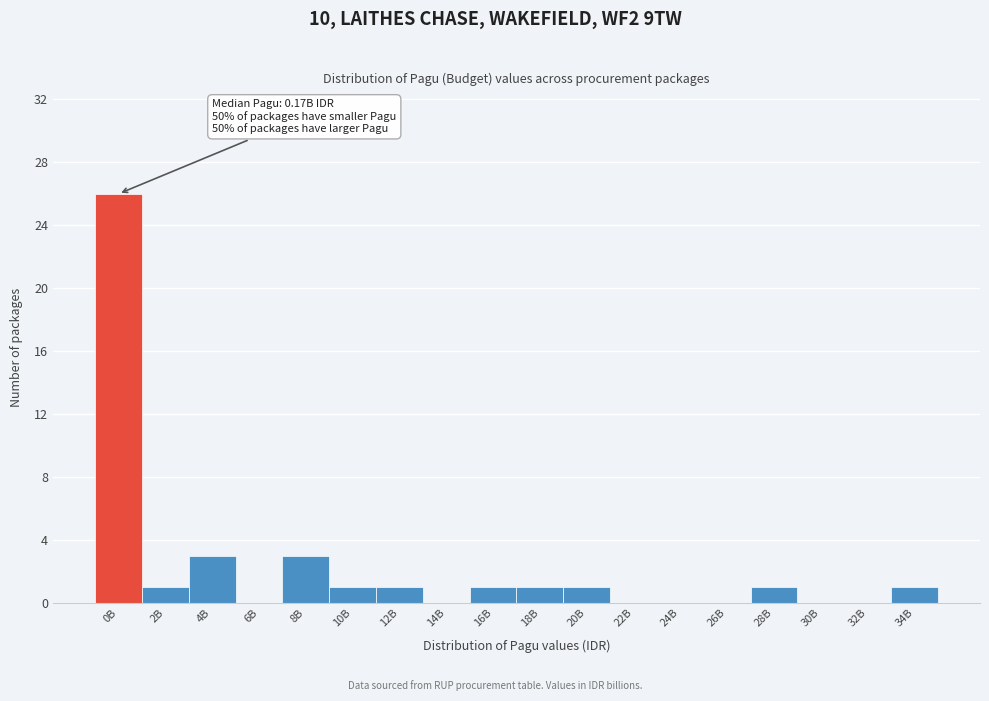

Reading left to right, what are all the values shown in this chart?

0B=26	2B=1	4B=3	6B=0	8B=3	10B=1	12B=1	14B=0	16B=1	18B=1	20B=1	22B=0	24B=0	26B=0	28B=1	30B=0	32B=0	34B=1